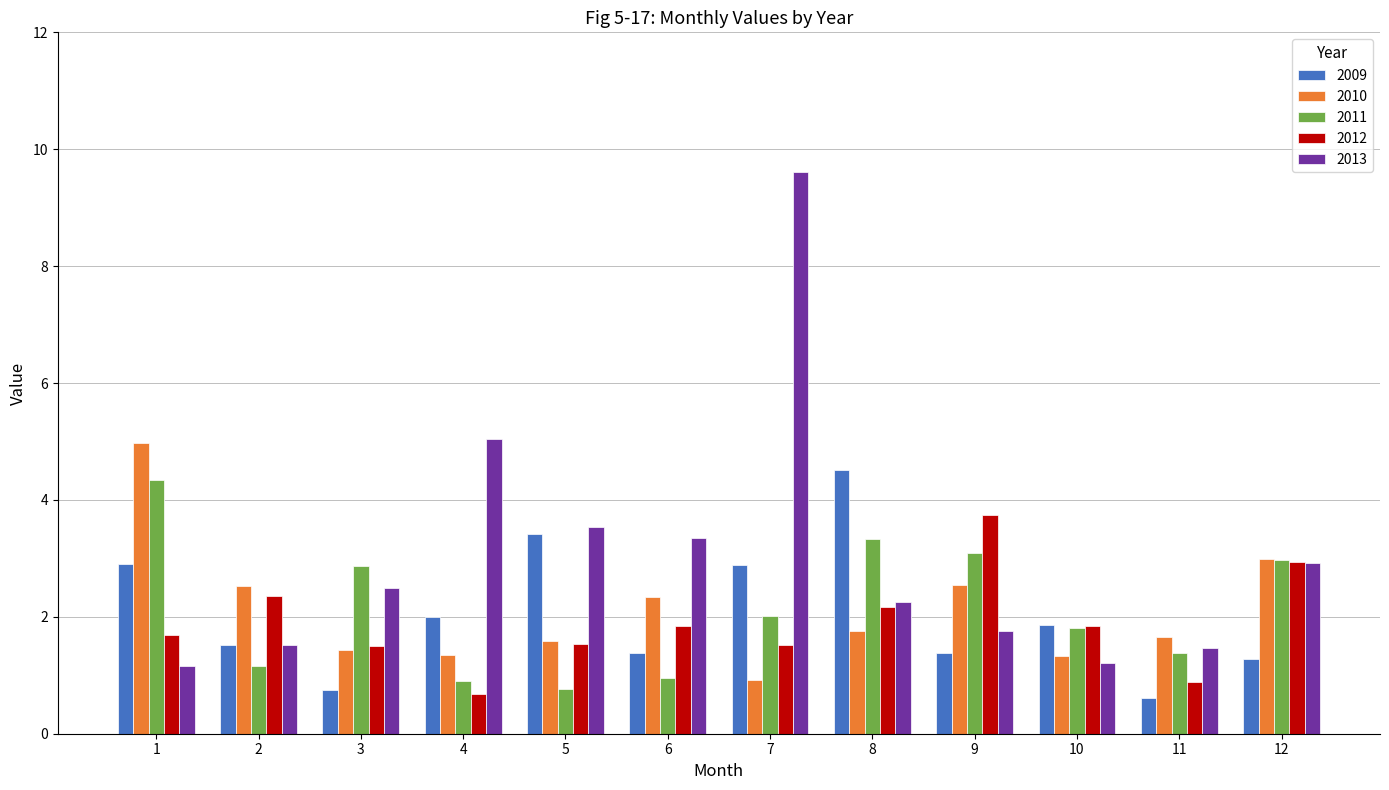

What is the sum of the 2010 values at 7 and 8?

2.7